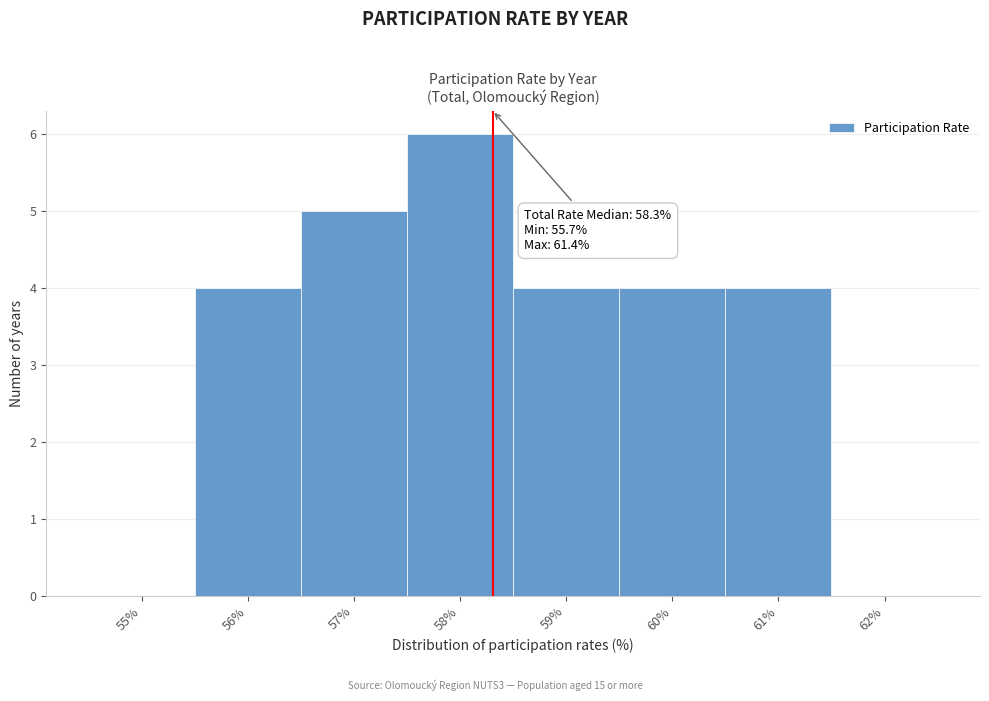

Which range on the x-axis has the tallest bar?

57.5 to 58.5